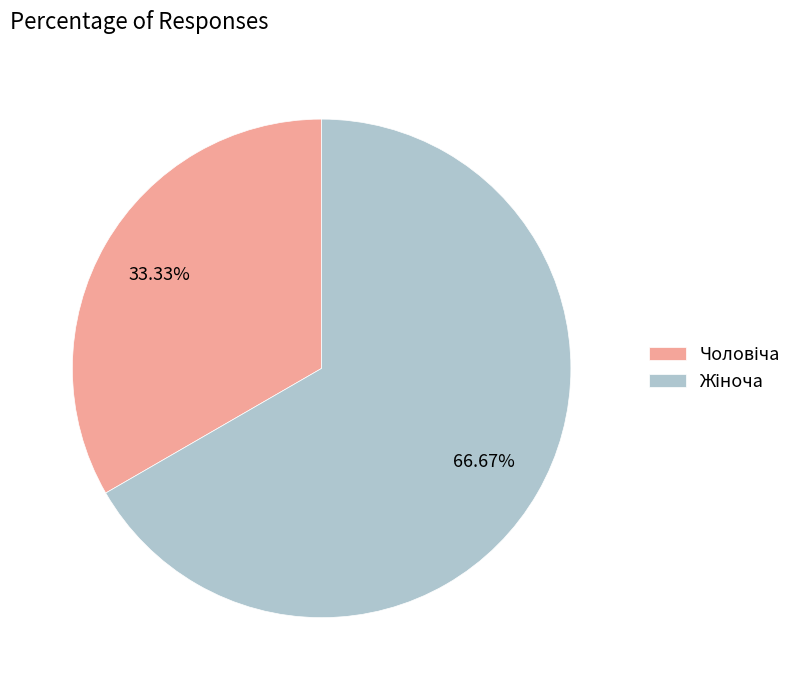

Is there a majority slice in this chart?

Yes